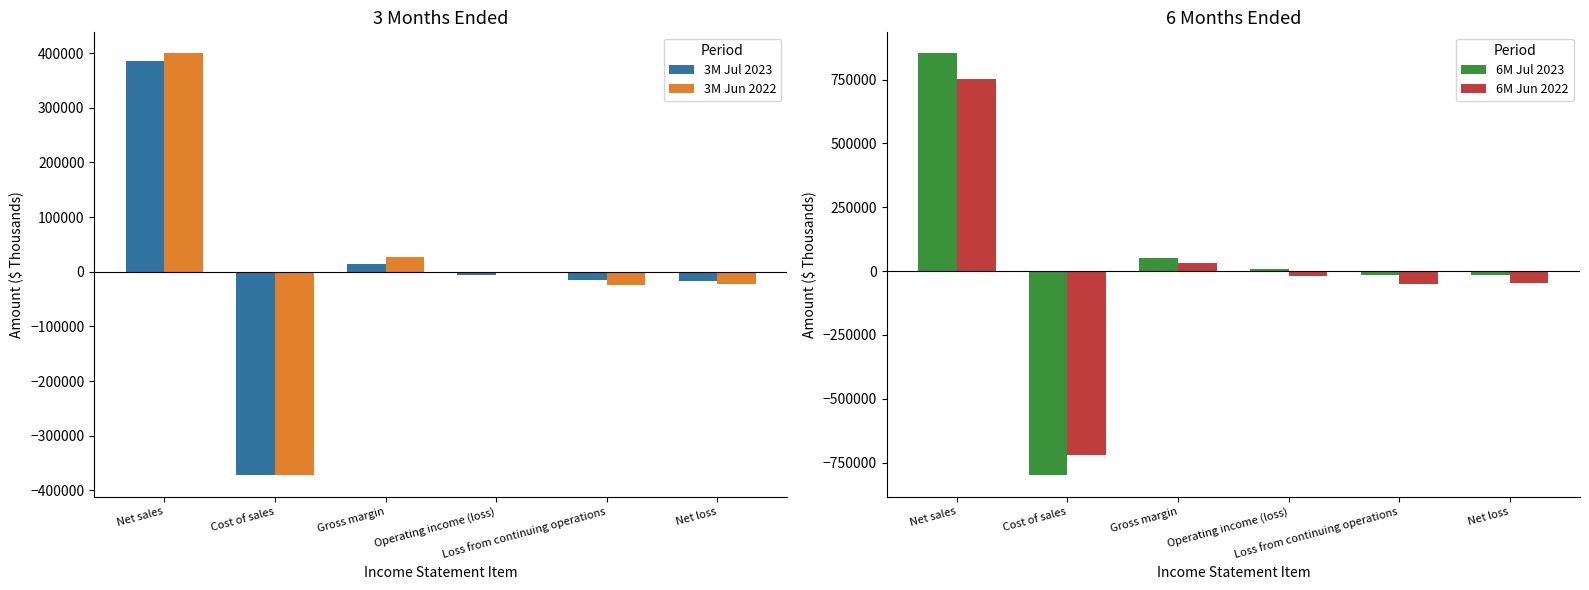

Which series has the widest spread of values?

6M Jul 2023